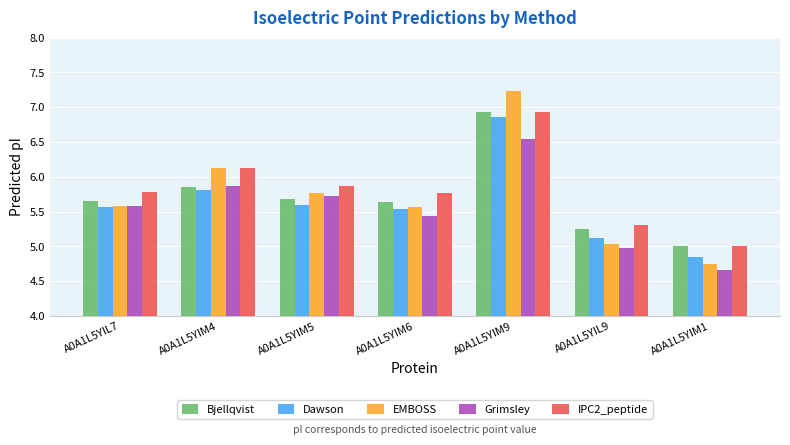

The Grimsley series shows 3.2 at A0A1L5YIM5. True or false?

False